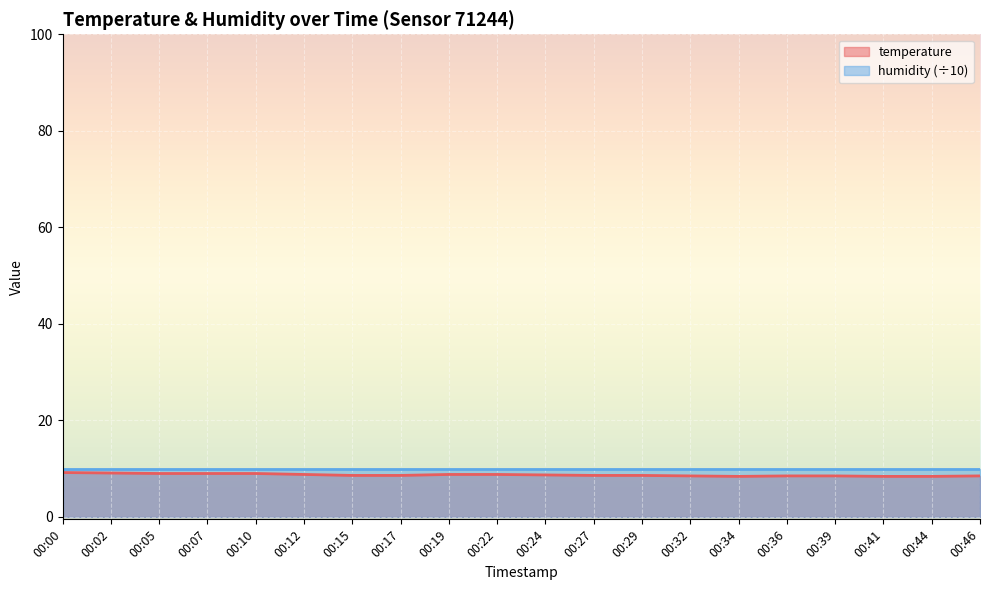

Reading left to right, transcribe all the data shown in this chart.

9.2	9.1	9.0	9.0	9.0	8.8	8.6	8.6	8.8	8.8	8.7	8.6	8.6	8.5	8.4	8.5	8.5	8.4	8.4	8.5